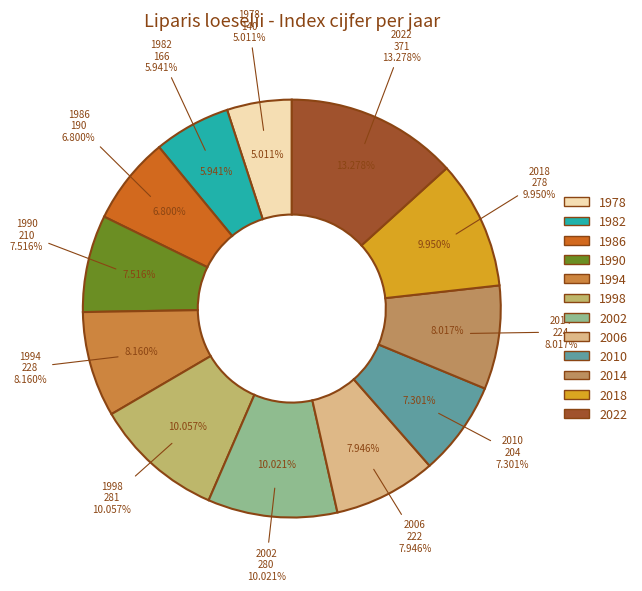

How many segments does this pie chart have?

12